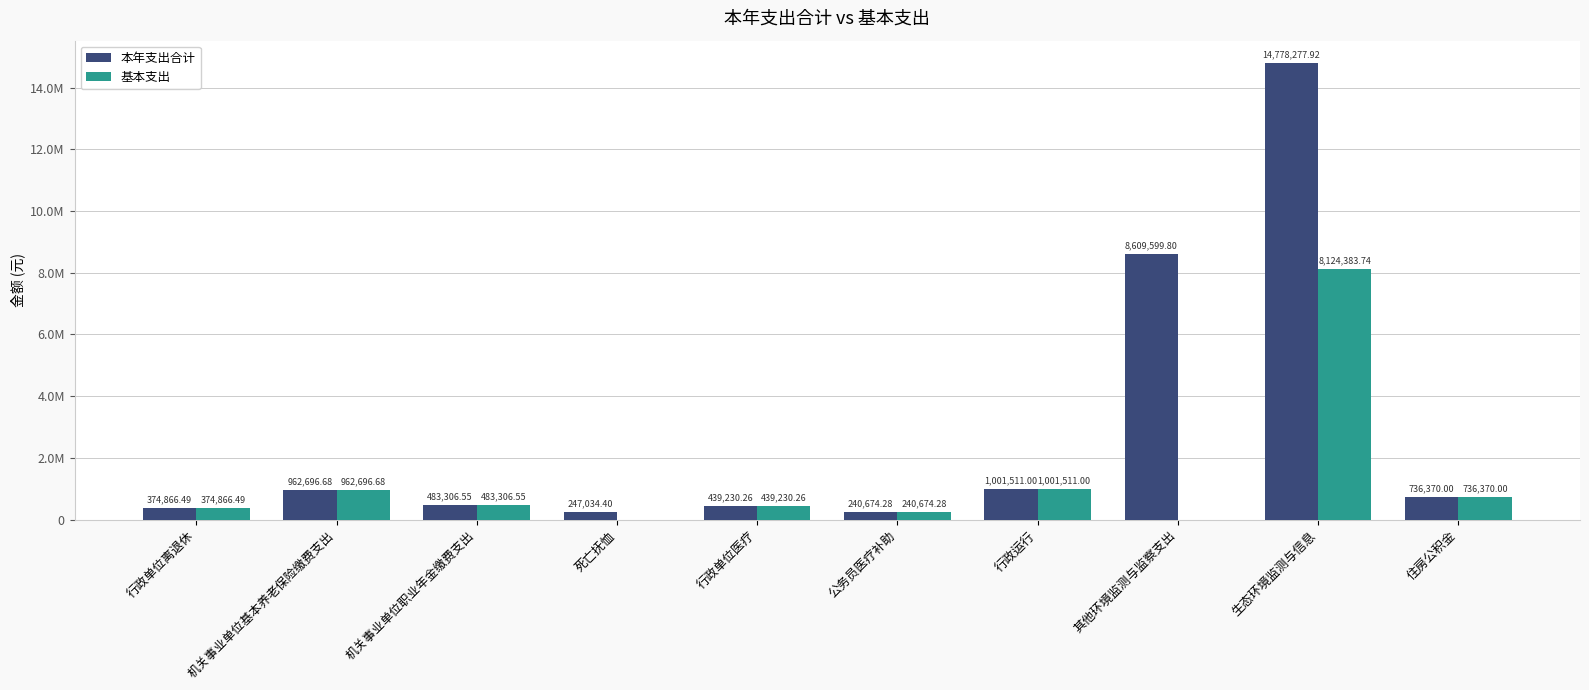

What is the sum of all 本年支出合计 values?

27873567.4